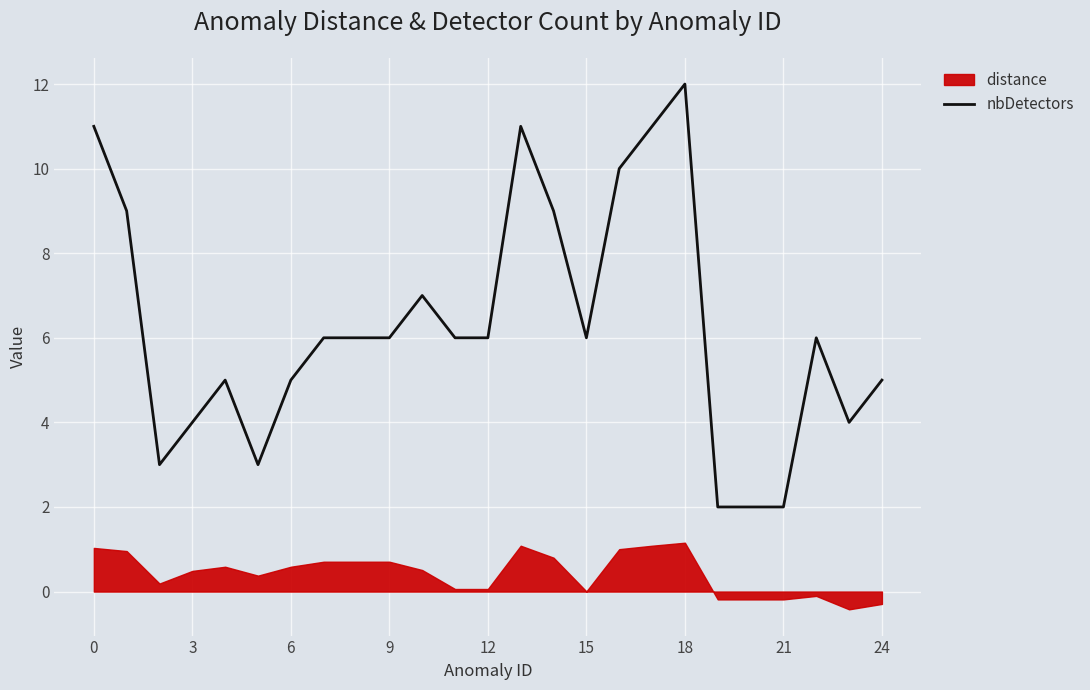

True or false: nbDetectors has a value of 9 at 15.

False